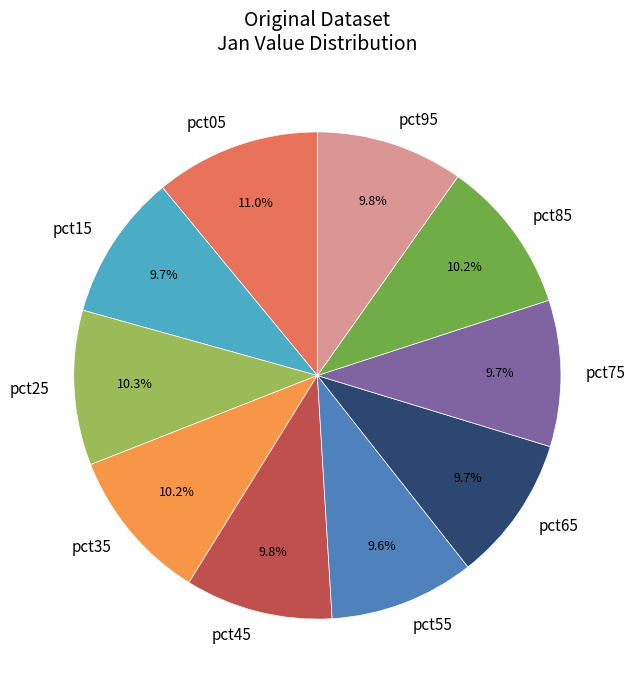

Is it true that pct95 is 1% of the pie?

False